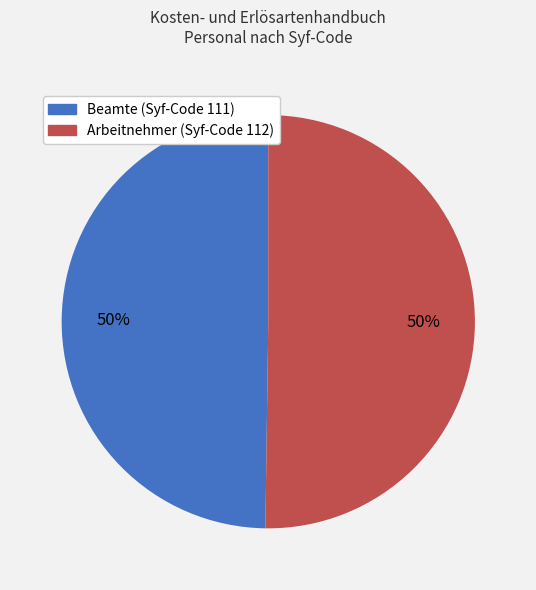

Approximately how many times larger is the value at Beamte (Syf-Code 111) compared to Arbeitnehmer (Syf-Code 112)?

1.0